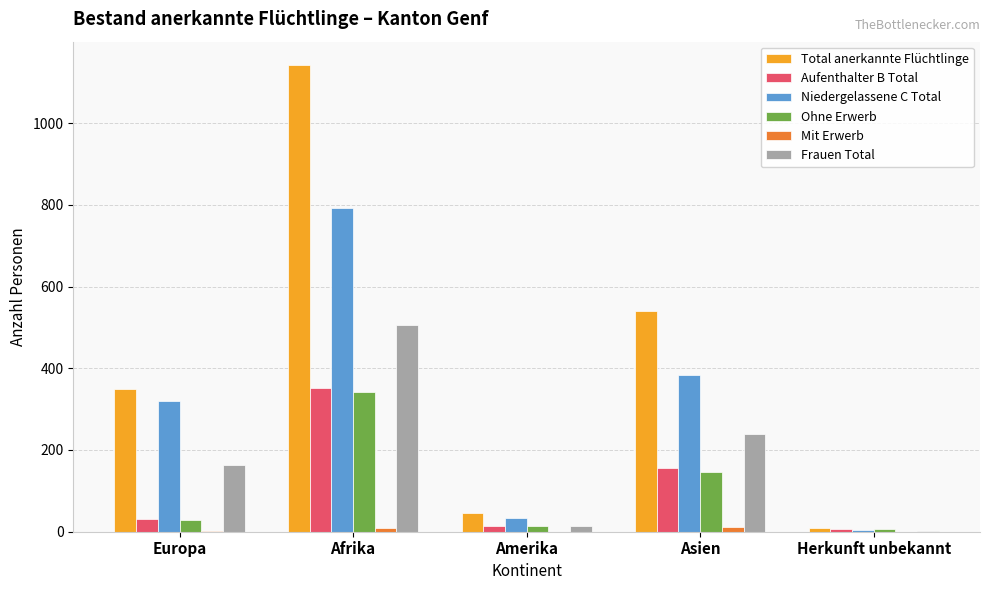

Which series has the largest total across all categories?

Total anerkannte Flüchtlinge